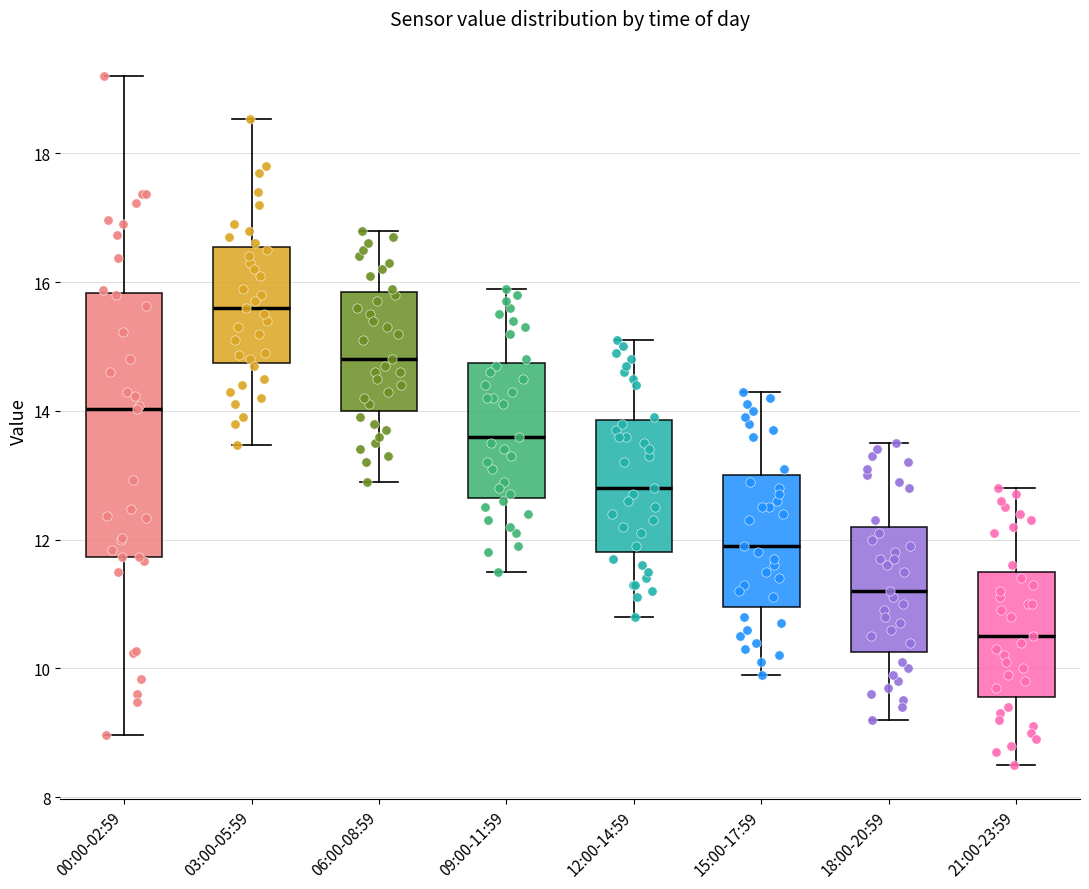

Reading left to right, read every box against the y-axis: the position of its median line, the range the box covers, and the ends of its whiskers. The values are not printed on the chart, so give them approximately, as read against the axis.

00:00-02:59: median 14.0, box 11.8 to 15.8, whiskers 9.0 to 19.2
03:00-05:59: median 15.6, box 14.8 to 16.6, whiskers 13.4 to 18.6
06:00-08:59: median 14.8, box 14.0 to 15.8, whiskers 13.0 to 16.8
09:00-11:59: median 13.6, box 12.6 to 14.8, whiskers 11.6 to 16.0
12:00-14:59: median 12.8, box 11.8 to 13.8, whiskers 10.8 to 15.2
15:00-17:59: median 12.0, box 11.0 to 13.0, whiskers 10.0 to 14.4
18:00-20:59: median 11.2, box 10.2 to 12.2, whiskers 9.2 to 13.6
21:00-23:59: median 10.6, box 9.6 to 11.6, whiskers 8.6 to 12.8